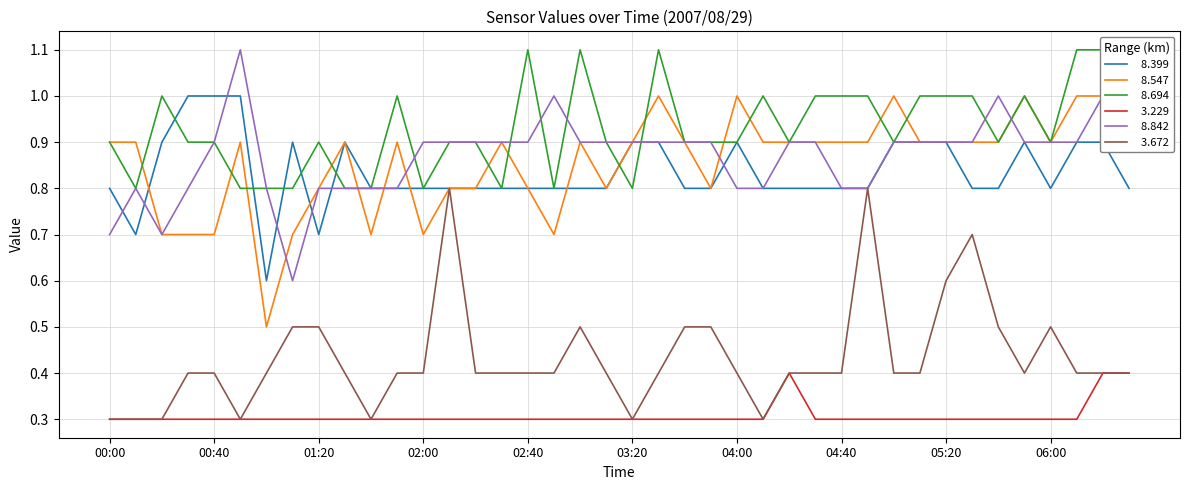

At how many categories does at least one series exceed 0?

40